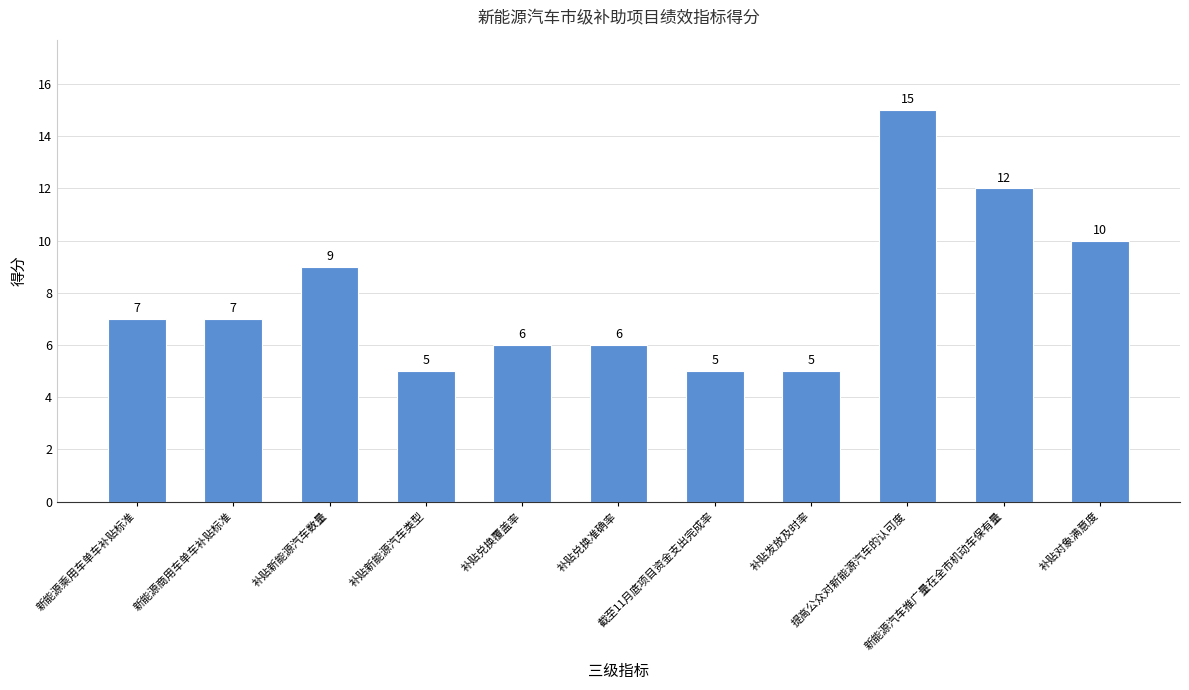

How many distinct data groups are displayed?

1